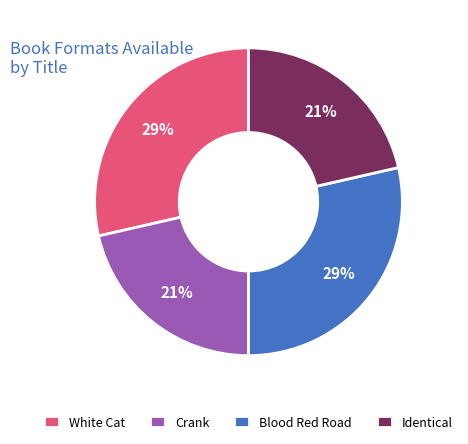

Is there any slice that represents more than half of the pie?

No